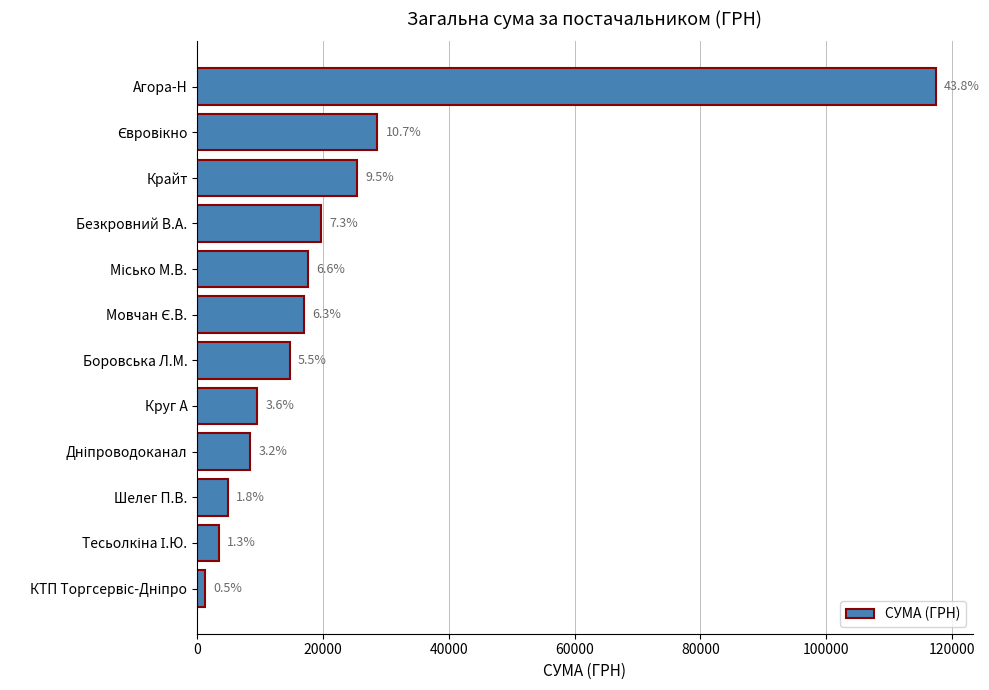

How many bars are there in total?

12